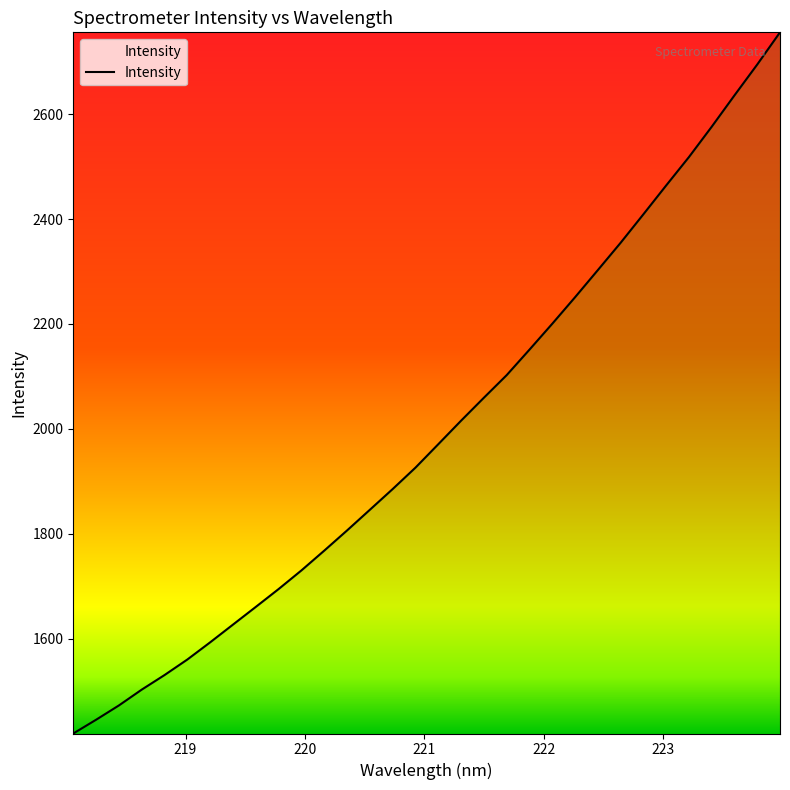

What is the smallest value displayed?

1419.6